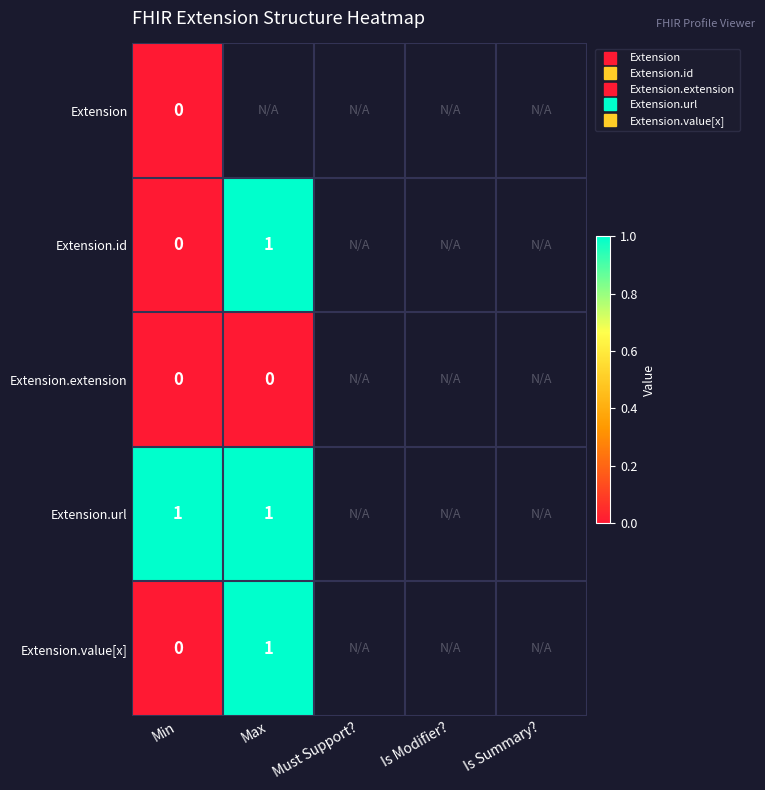

What is the highest value of the Extension.id series?

1.0